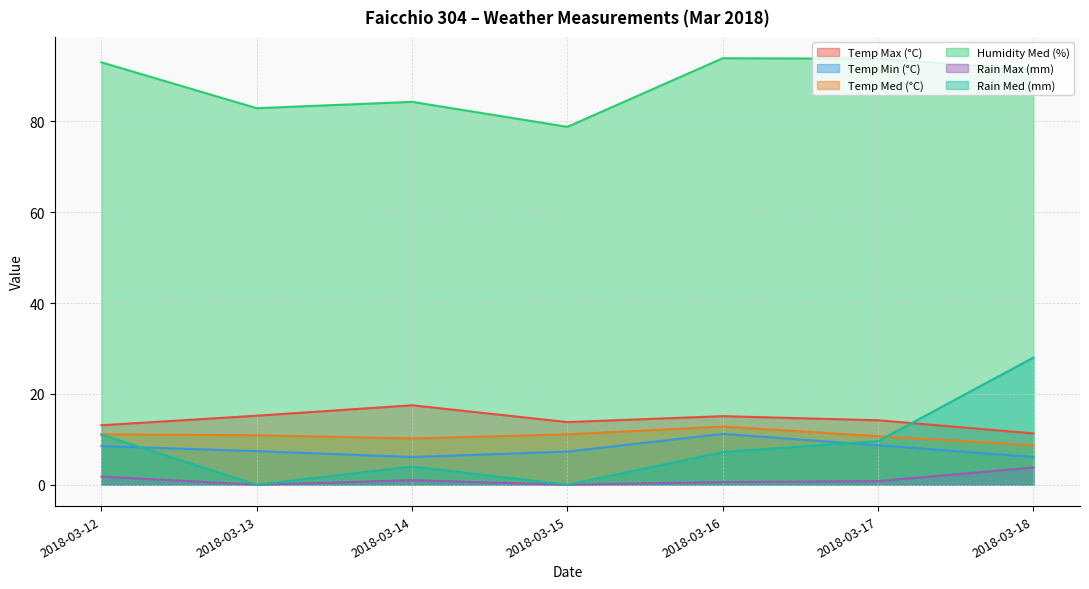

Between which two adjacent categories do Temp Min (°C) and Rain Med (mm) first intersect?

2018-03-12 and 2018-03-13